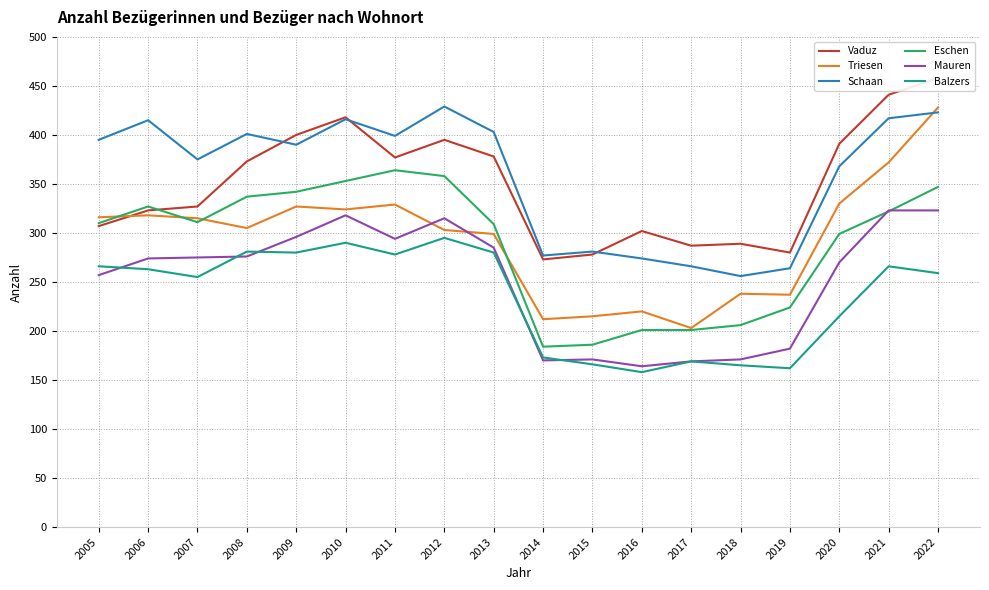

Reading left to right, what are all the values shown in this chart?

Vaduz: 307	323	327	373	400	418	377	395	378	273	278	302	287	289	280	391	441	458
Triesen: 316	318	315	305	327	324	329	303	299	212	215	220	203	238	237	330	372	428
Schaan: 395	415	375	401	390	416	399	429	403	277	281	274	266	256	264	368	417	423
Eschen: 310	327	311	337	342	353	364	358	309	184	186	201	201	206	224	299	322	347
Mauren: 257	274	275	276	296	318	294	315	285	170	171	164	169	171	182	270	323	323
Balzers: 266	263	255	281	280	290	278	295	280	173	166	158	169	165	162	215	266	259